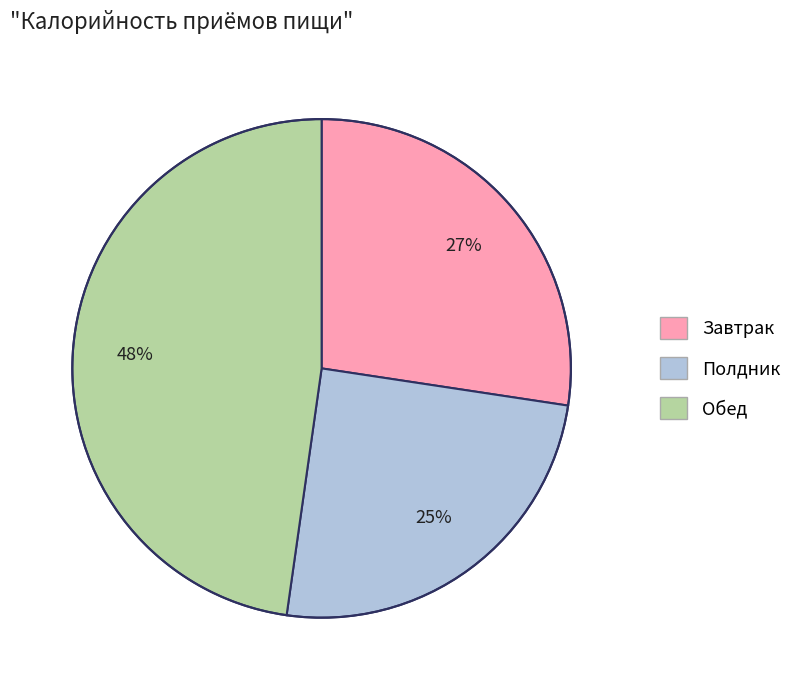

Is it true that Завтрак is 14% of the pie?

False